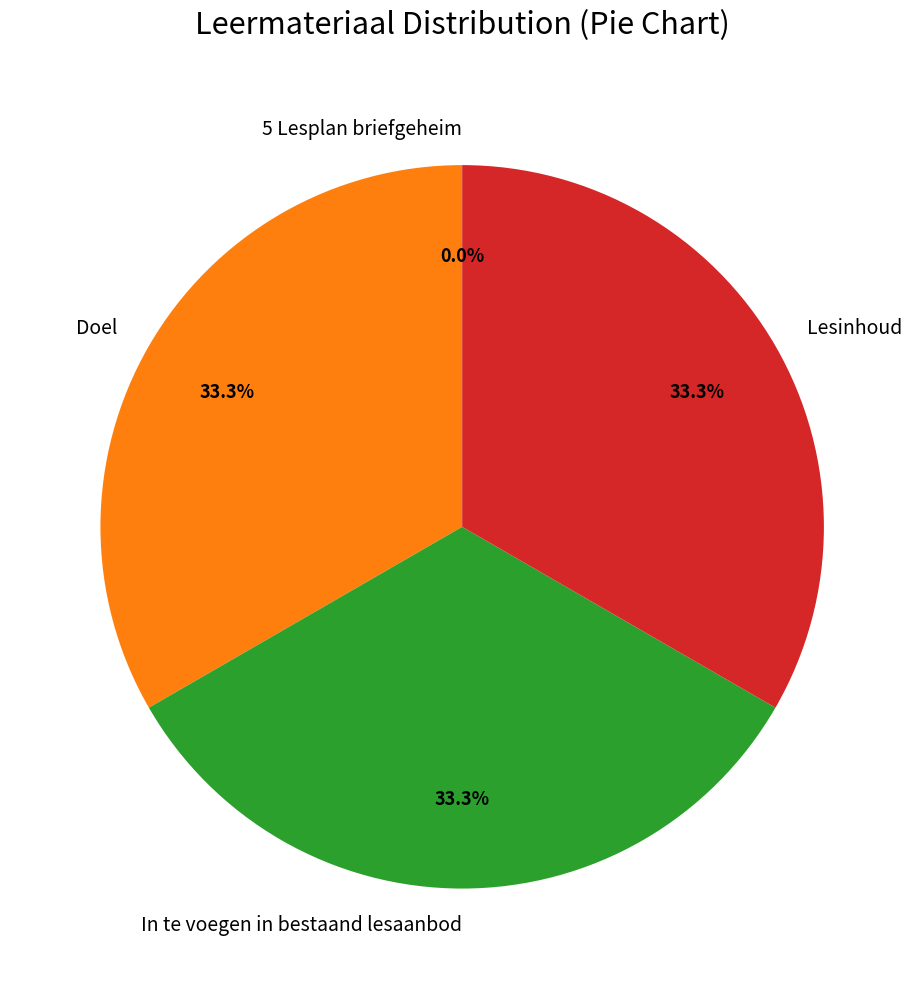

To the nearest percent, what is the average slice percentage?

25%